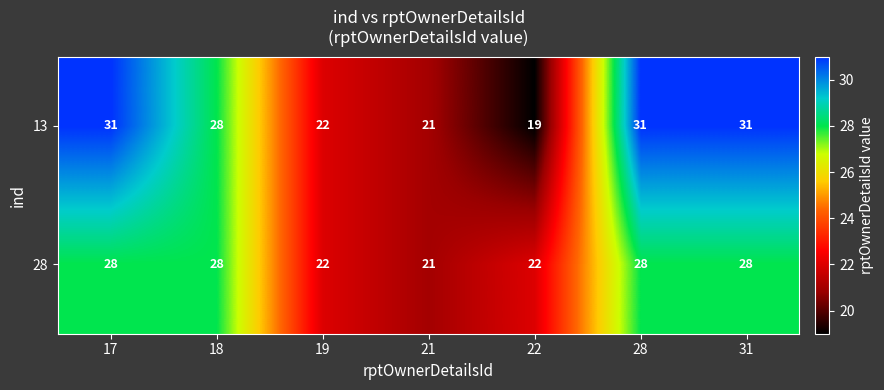

Is the value of 28 at 28 greater than the value of 13 at 19?

Yes